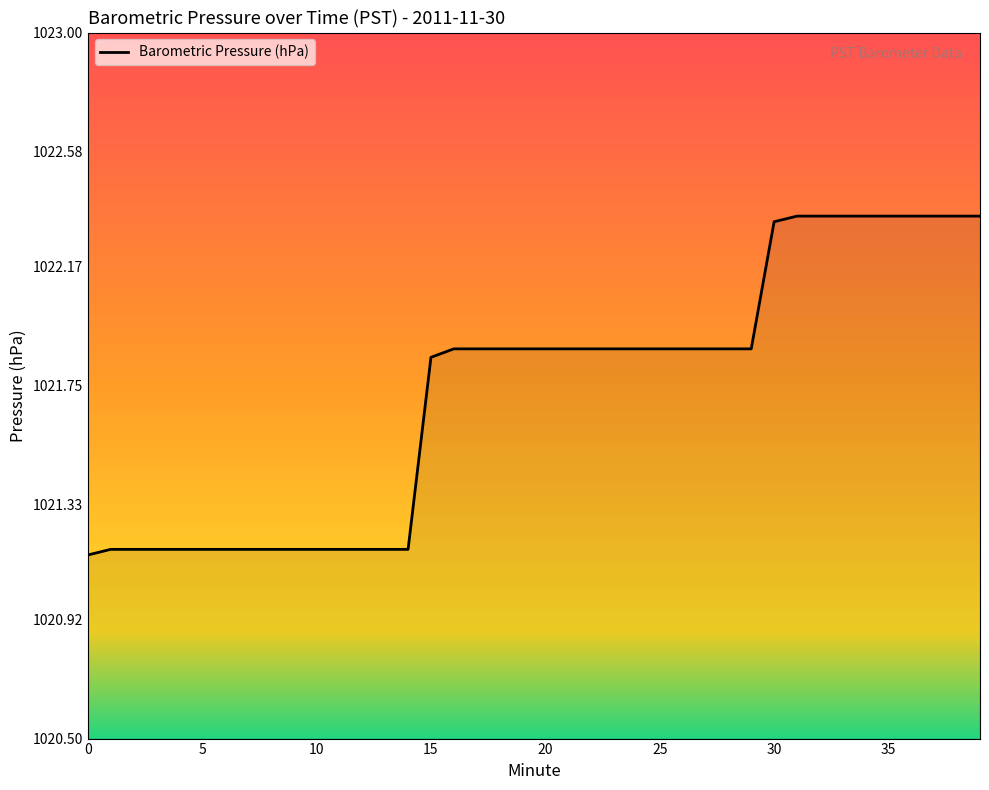

What is the maximum value shown in the chart?

1022.4